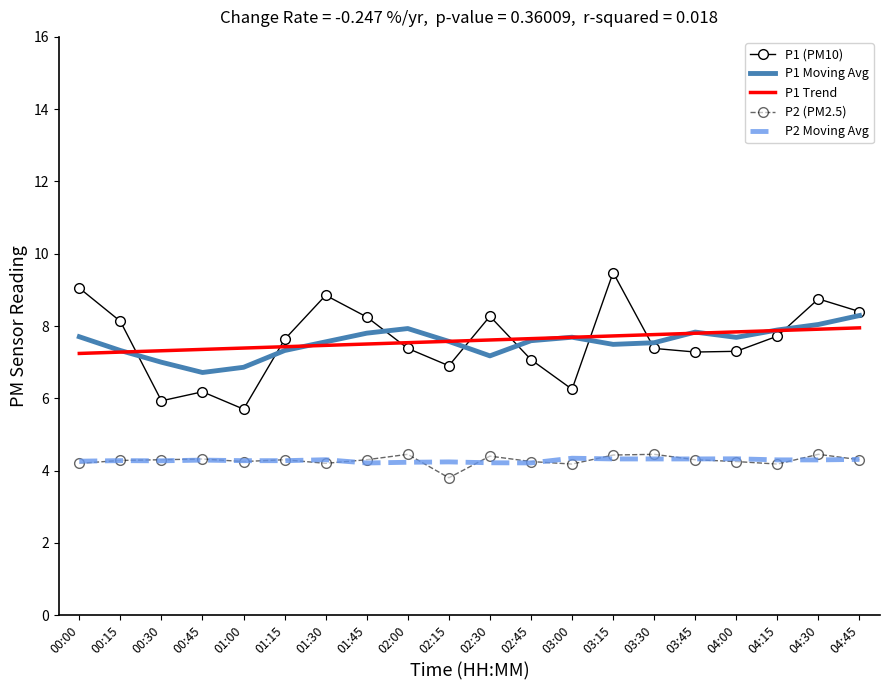

True or false: P1 Trend and P2 (PM2.5) cross at least once.

False